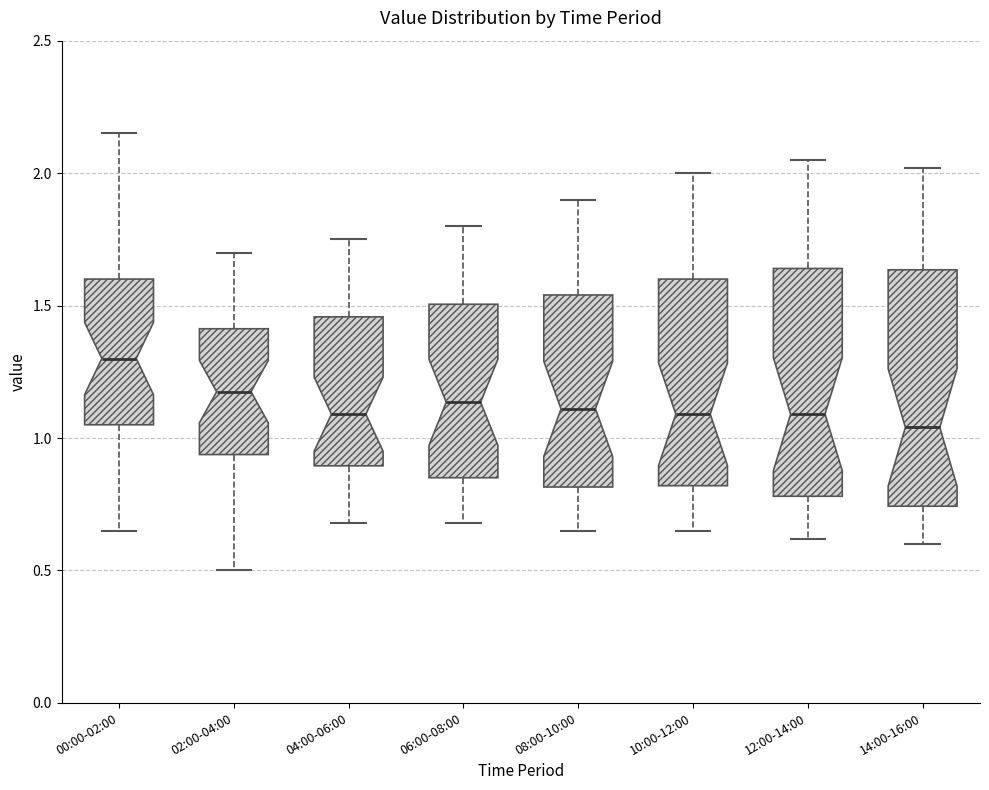

Reading left to right, transcribe this box plot: for each box, give where its median line is, the range the box spans, and where its two whiskers end, as read against the y-axis. The values are not printed on the chart, so give them approximately, as read against the axis.

00:00-02:00: median 1.30, box 1.05 to 1.60, whiskers 0.65 to 2.15
02:00-04:00: median 1.20, box 0.95 to 1.40, whiskers 0.50 to 1.70
04:00-06:00: median 1.10, box 0.90 to 1.45, whiskers 0.70 to 1.75
06:00-08:00: median 1.15, box 0.85 to 1.50, whiskers 0.70 to 1.80
08:00-10:00: median 1.10, box 0.80 to 1.55, whiskers 0.65 to 1.90
10:00-12:00: median 1.10, box 0.80 to 1.60, whiskers 0.65 to 2.00
12:00-14:00: median 1.10, box 0.80 to 1.65, whiskers 0.60 to 2.05
14:00-16:00: median 1.05, box 0.75 to 1.65, whiskers 0.60 to 2.00